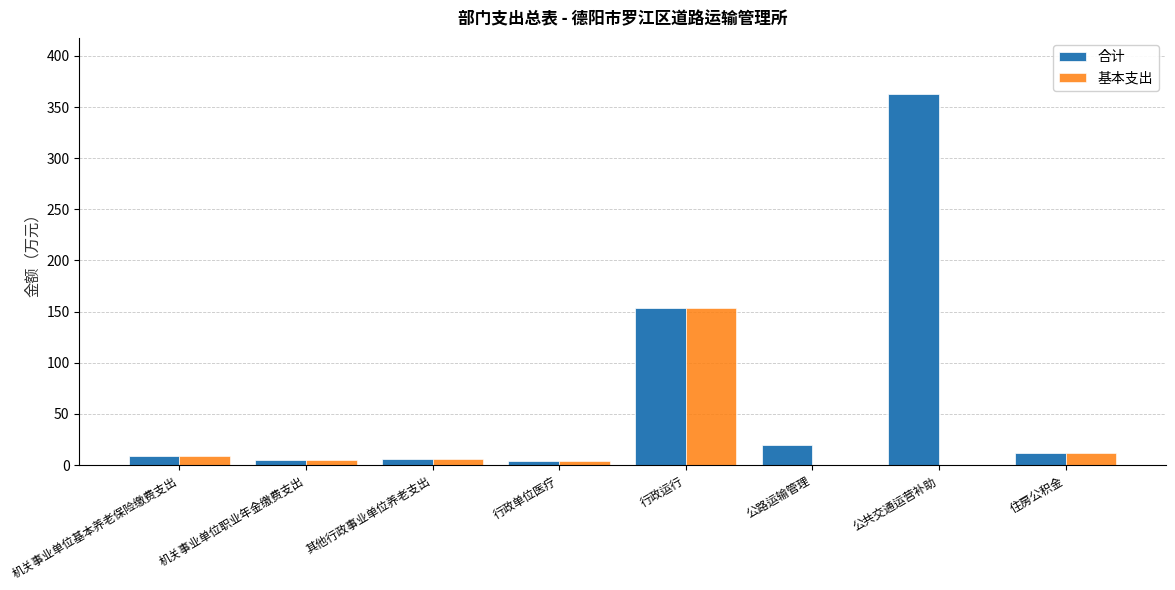

True or false: 基本支出 has a value of 47.2 at 公路运输管理.

False